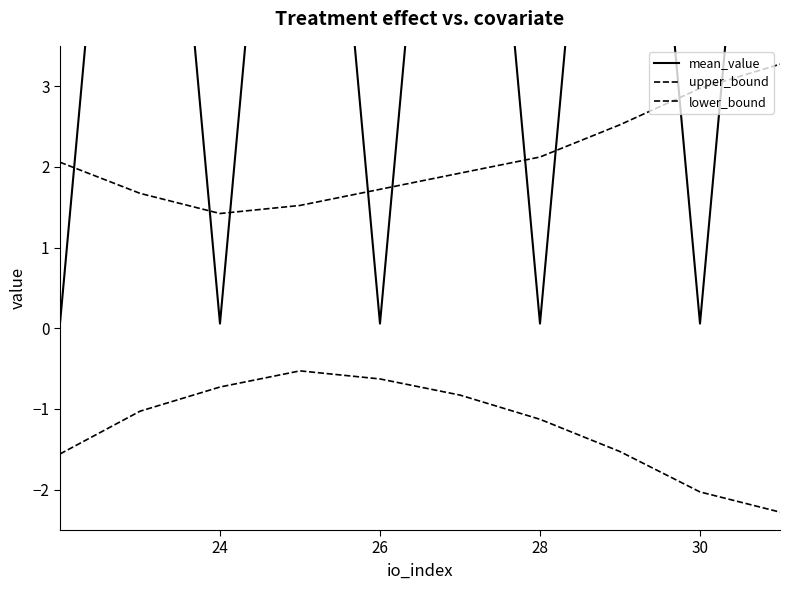

What is the minimum value for lower_bound?

-2.3